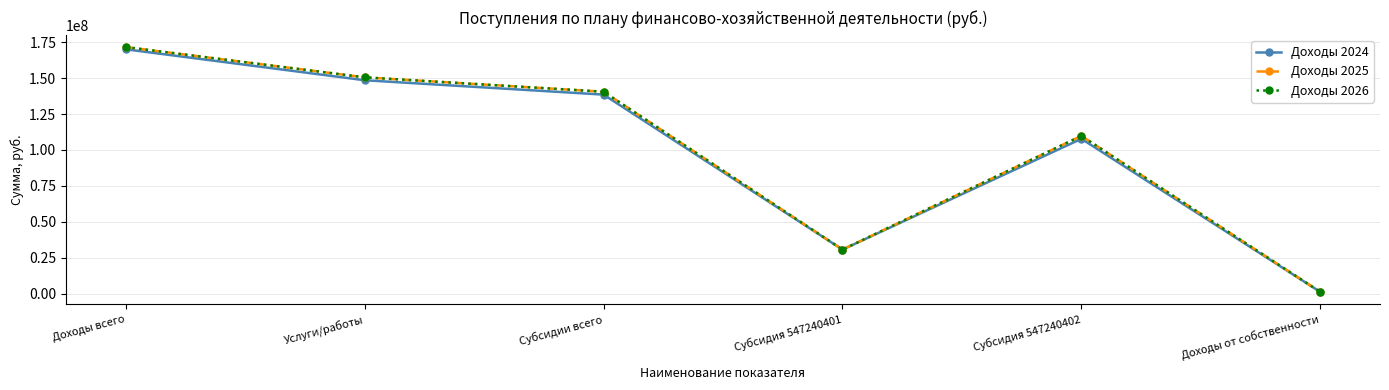

What is the minimum value for Доходы 2024?

1275228.0